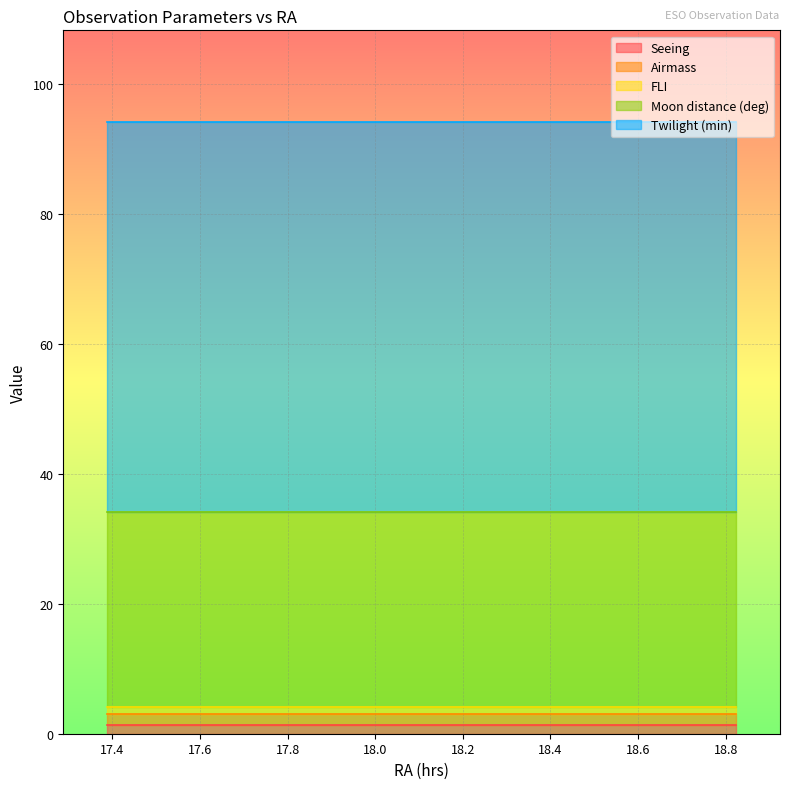

True or false: Moon distance (deg) and FLI cross at least once.

False